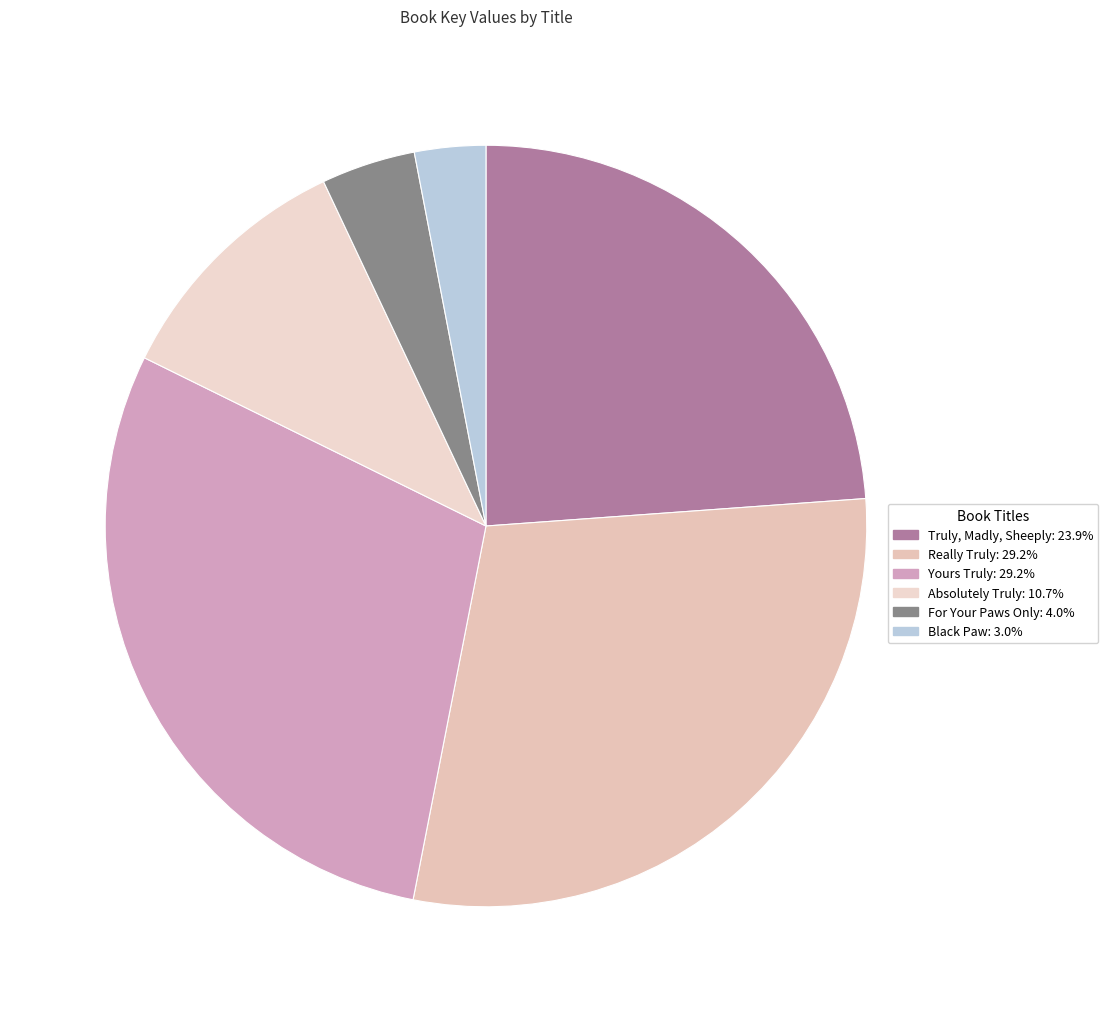

The Black Paw slice represents 3% of the pie. True or false?

True